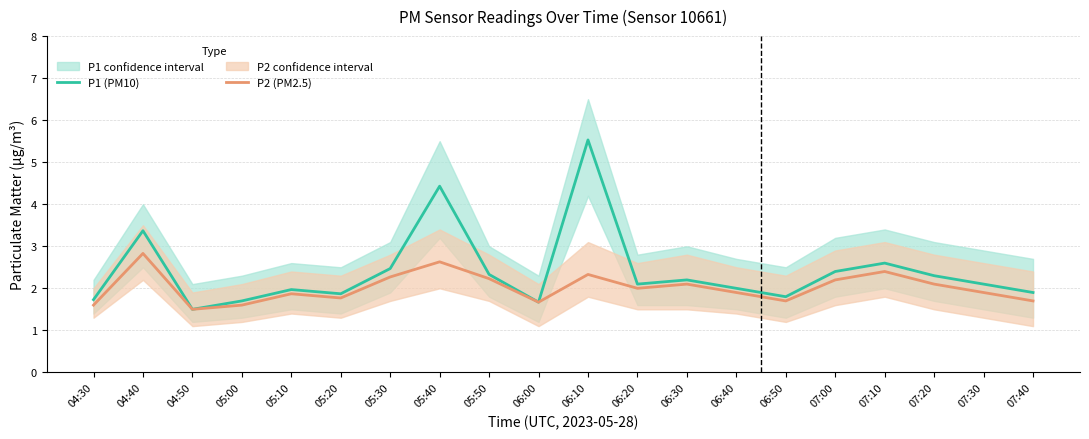

Rank the categories by P2 (PM2.5) value from highest to lowest.

04:40, 05:40, 07:10, 06:10, 05:30, 05:50, 07:00, 06:30, 07:20, 06:20, 06:40, 07:30, 05:10, 05:20, 06:50, 07:40, 06:00, 04:30, 05:00, 04:50